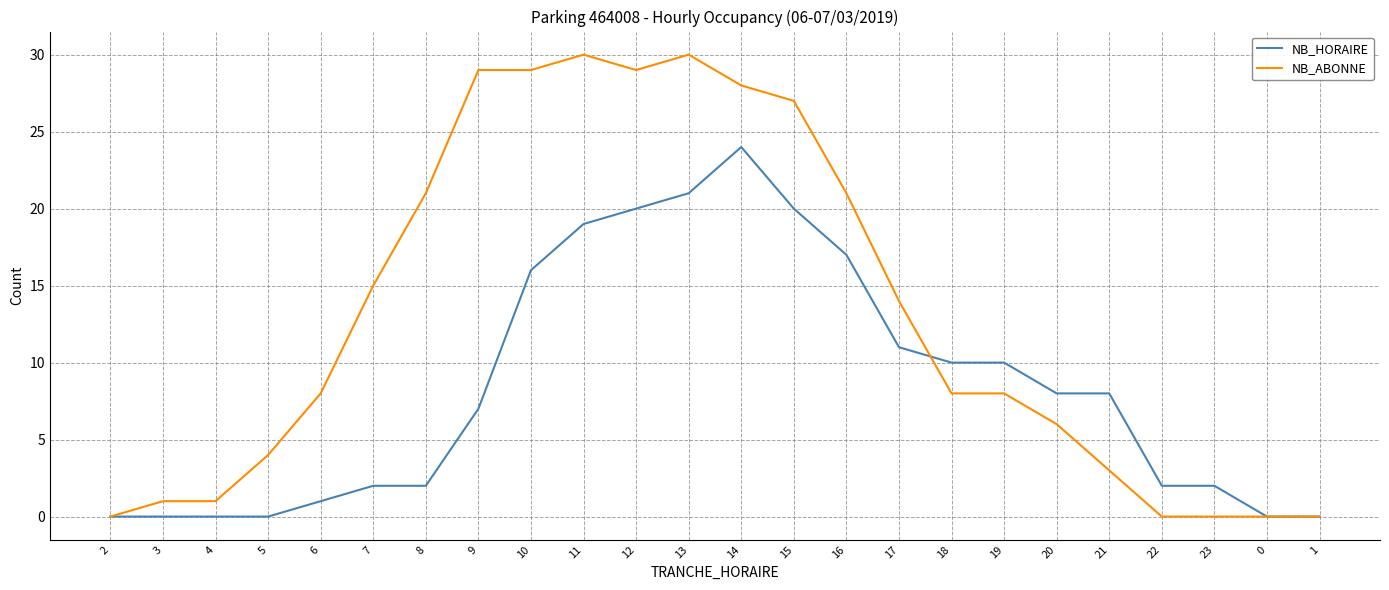

List the series in order of their peak value, lowest first.

NB_HORAIRE, NB_ABONNE